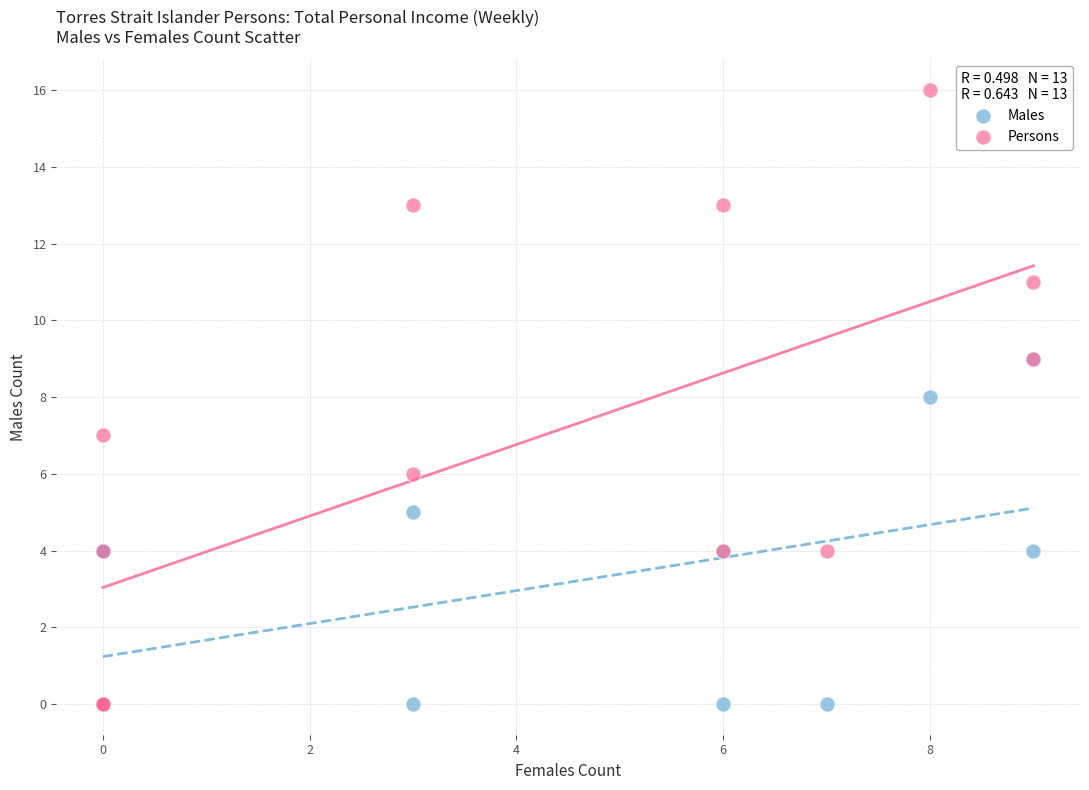

What are all the series names shown in the legend?

Males, Persons